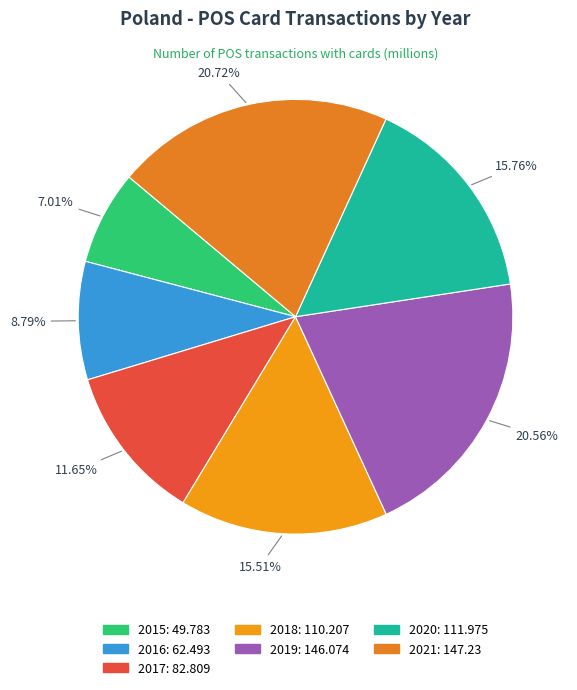

Rank the categories by value from highest to lowest.

2021, 2019, 2020, 2018, 2017, 2016, 2015